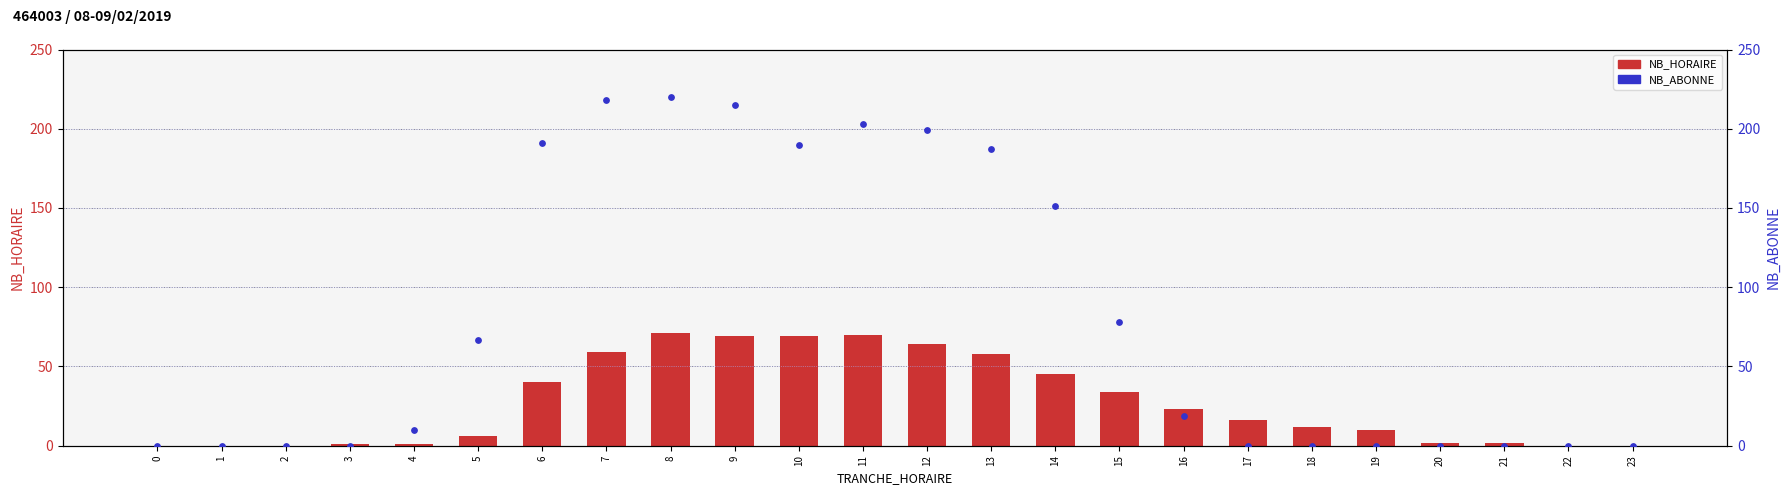

Is the value of NB_ABONNE at 15 greater than the value of NB_HORAIRE at 0?

Yes